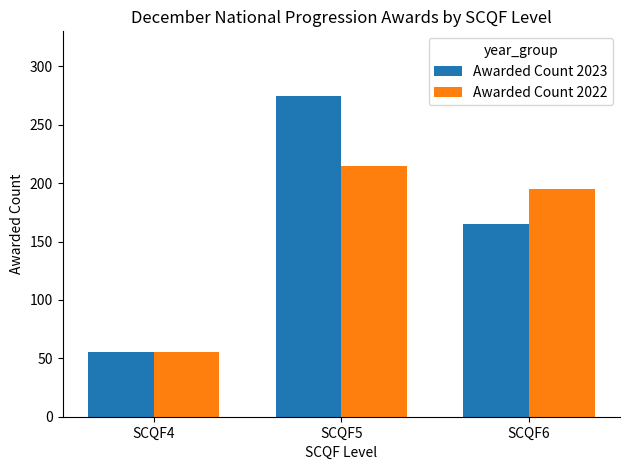

How many categories are shown in the chart?

3